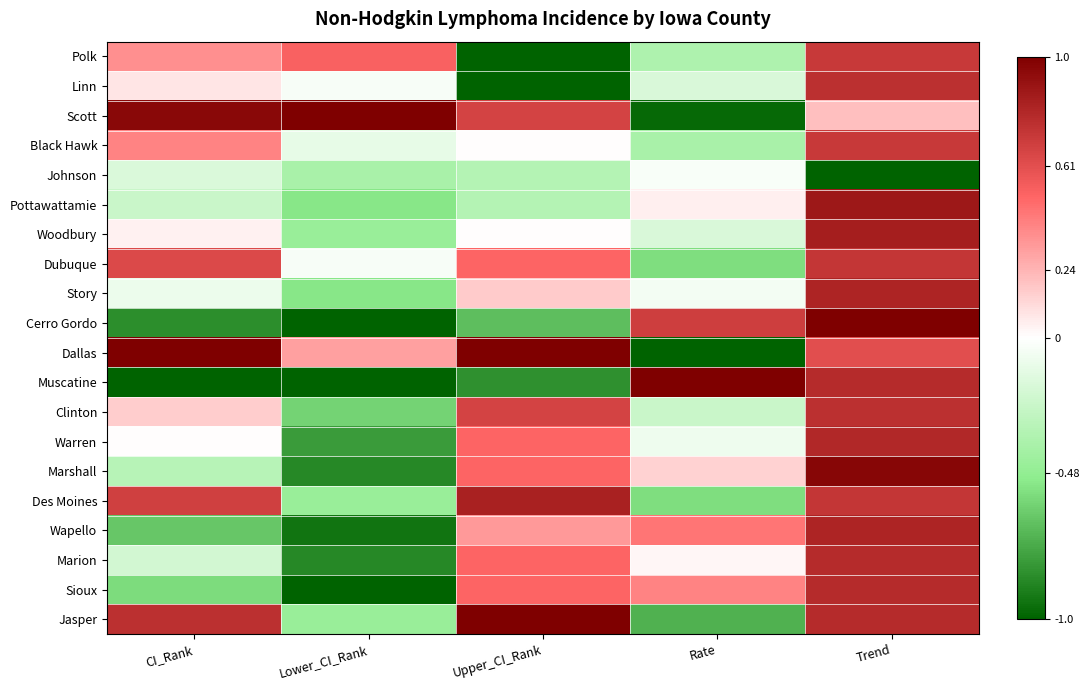

Which series changed the most between Upper_CI_Rank and Rate?

Dallas